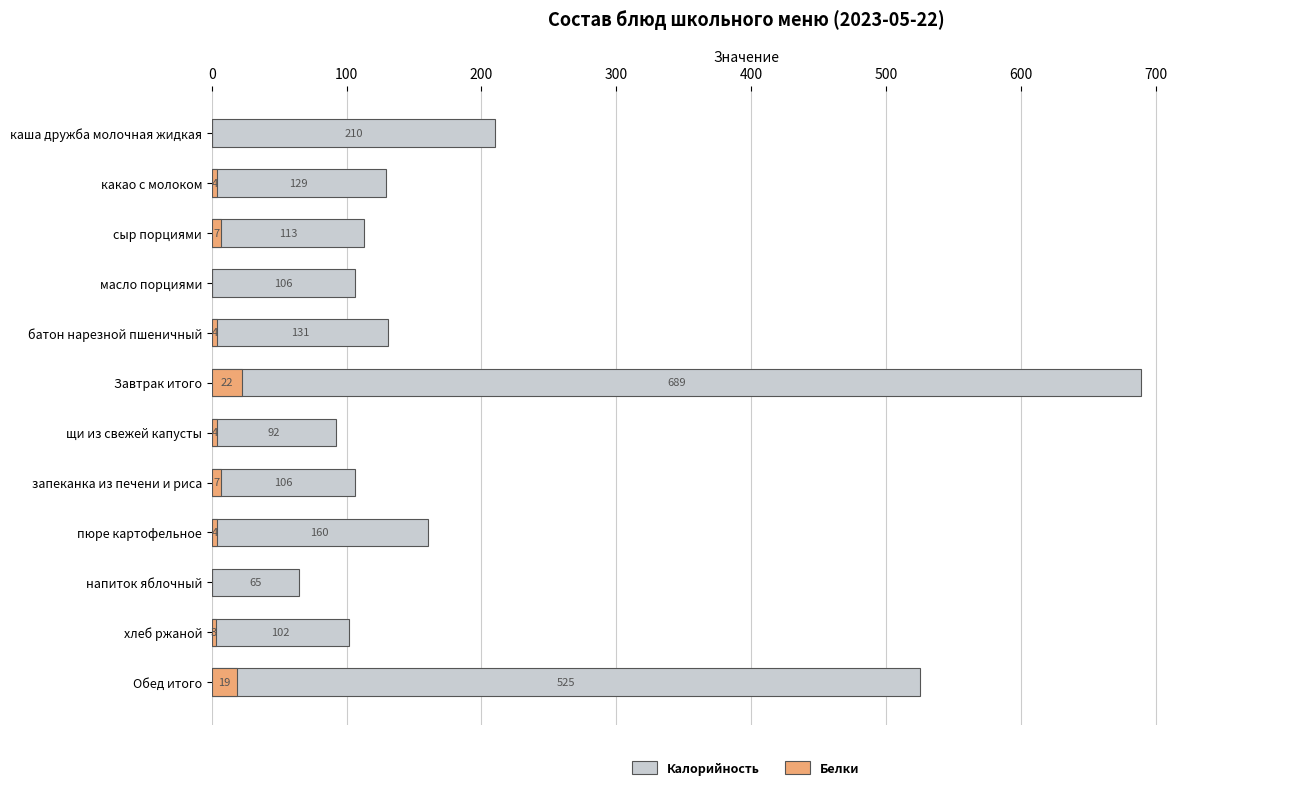

At how many categories does at least one series exceed 298?

2